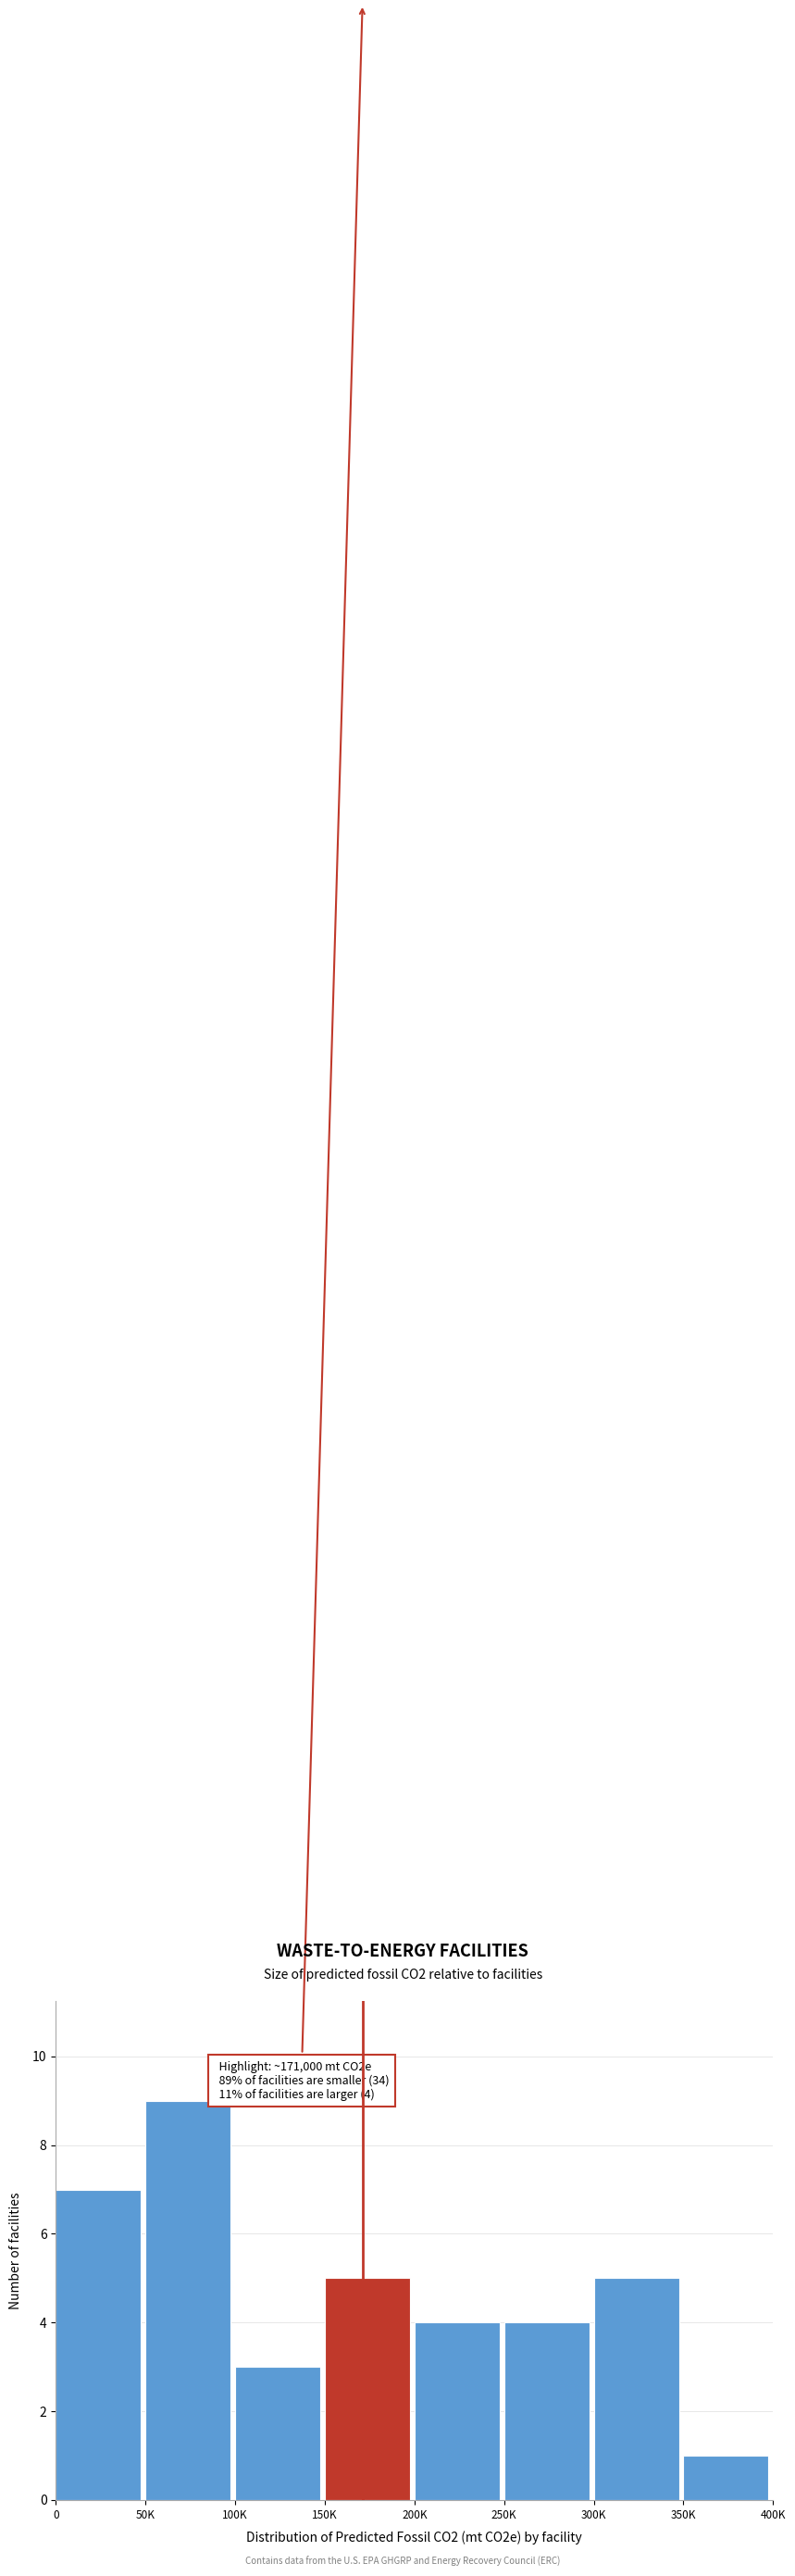

Reading right to left, transcribe all the data shown in this chart.

350K=1	300K=5	250K=4	200K=4	150K=5	100K=3	50K=9	0=7